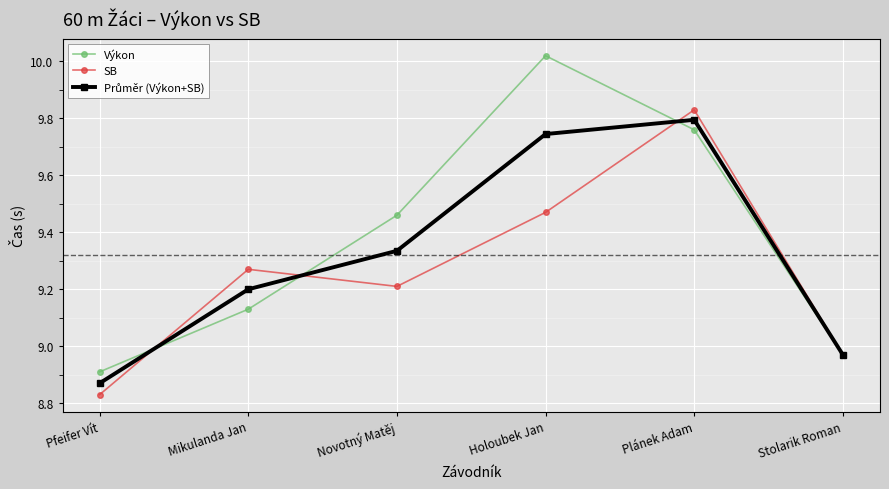

Where is Výkon nearest to the value 9?

Stolarik Roman